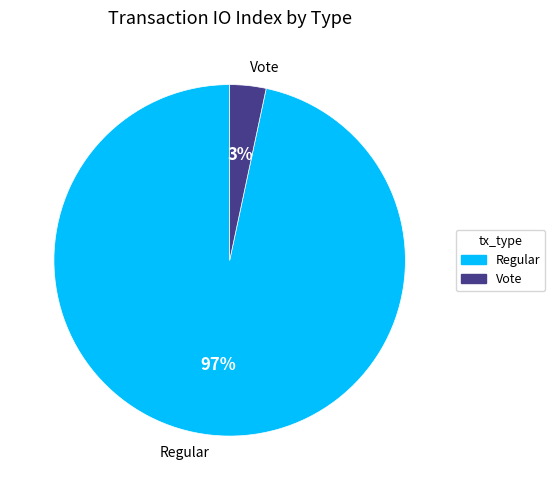

To the nearest percent, what is the combined percentage of Regular and Vote?

100%